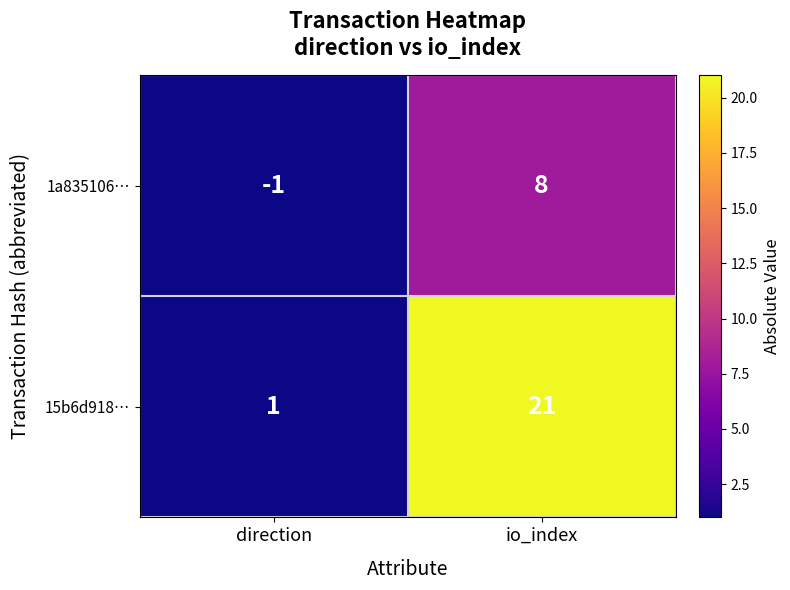

What is the sum of all 1a835106… values?

7